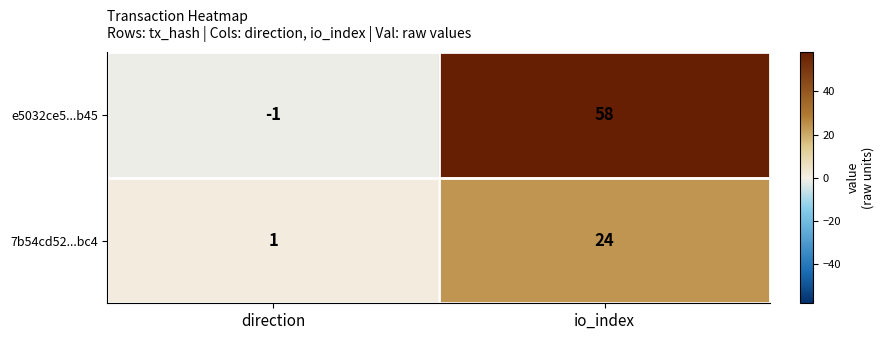

Reading right to left, extract all data points from this chart.

e5032ce5...b45: io_index=58	direction=-1
7b54cd52...bc4: io_index=24	direction=1